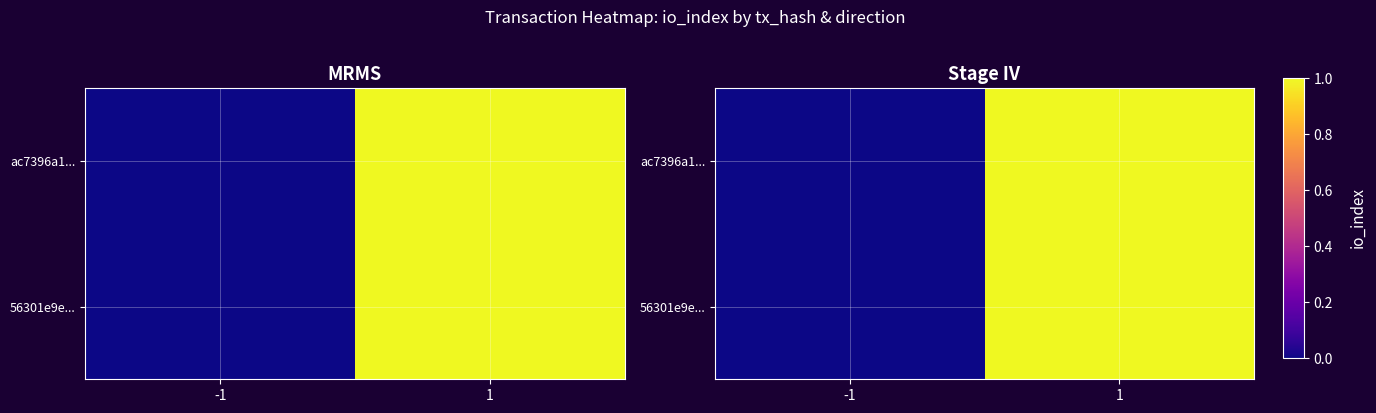

At which label is 56301e9e... closest to 0?

-1